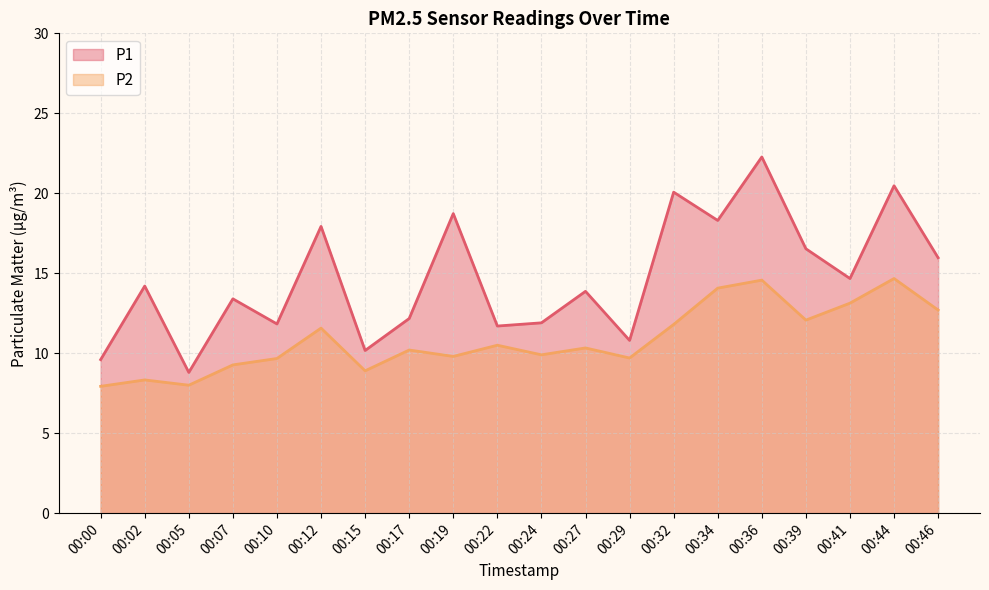

Reading left to right, list all the values displayed in this chart.

P1: 9.6	14.2	8.8	13.4	11.8	17.9	10.2	12.2	18.7	11.7	11.9	13.9	10.8	20.1	18.3	22.3	16.5	14.7	20.5	16.0
P2: 7.9	8.3	8.0	9.3	9.7	11.6	8.9	10.2	9.8	10.5	9.9	10.3	9.7	11.8	14.1	14.6	12.1	13.1	14.7	12.7